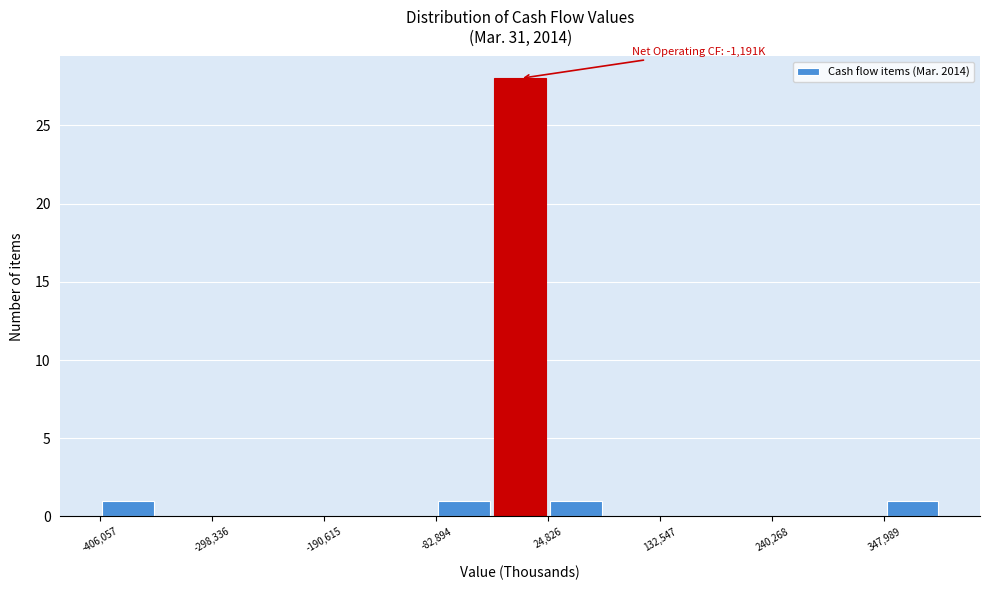

Around what value on the x-axis is the tallest bar? Give the approximate position of its centre, as read against the axis.

0